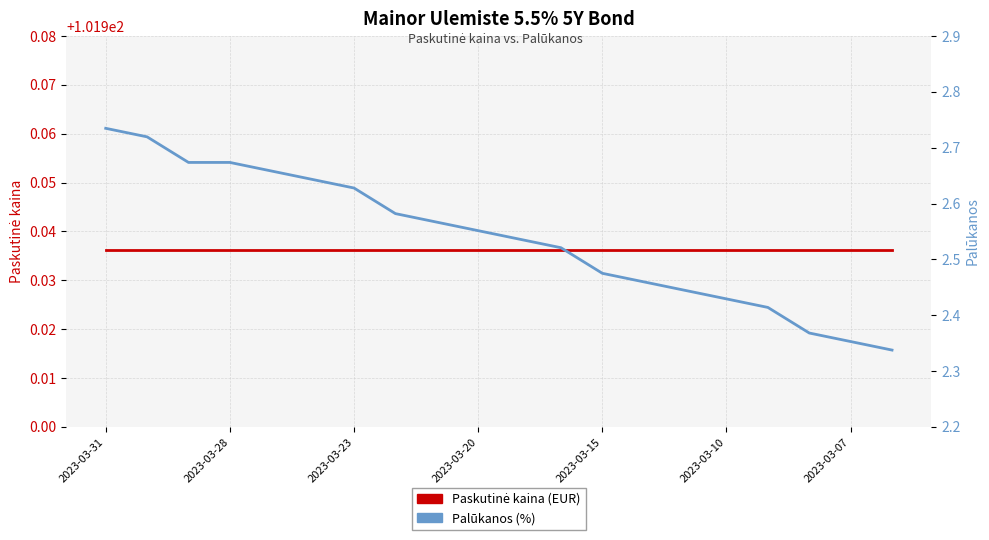

The Paskutinė kaina series shows 36.6 at 16. True or false?

False